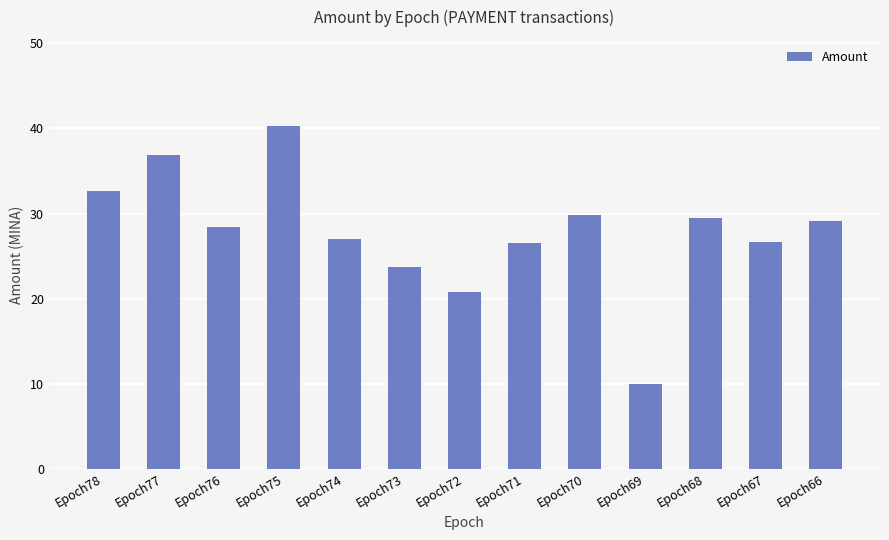

How many bars are there in total?

13